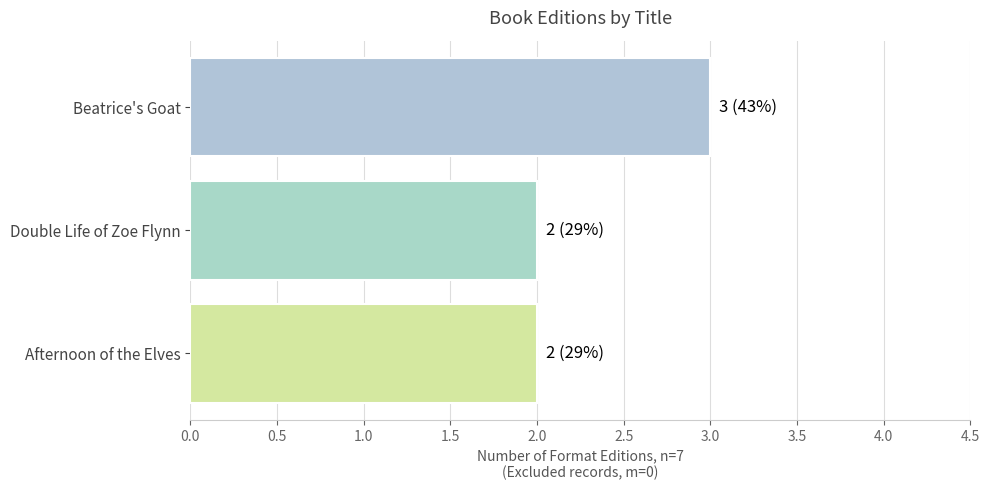

How many values are between 2 and 3?

3